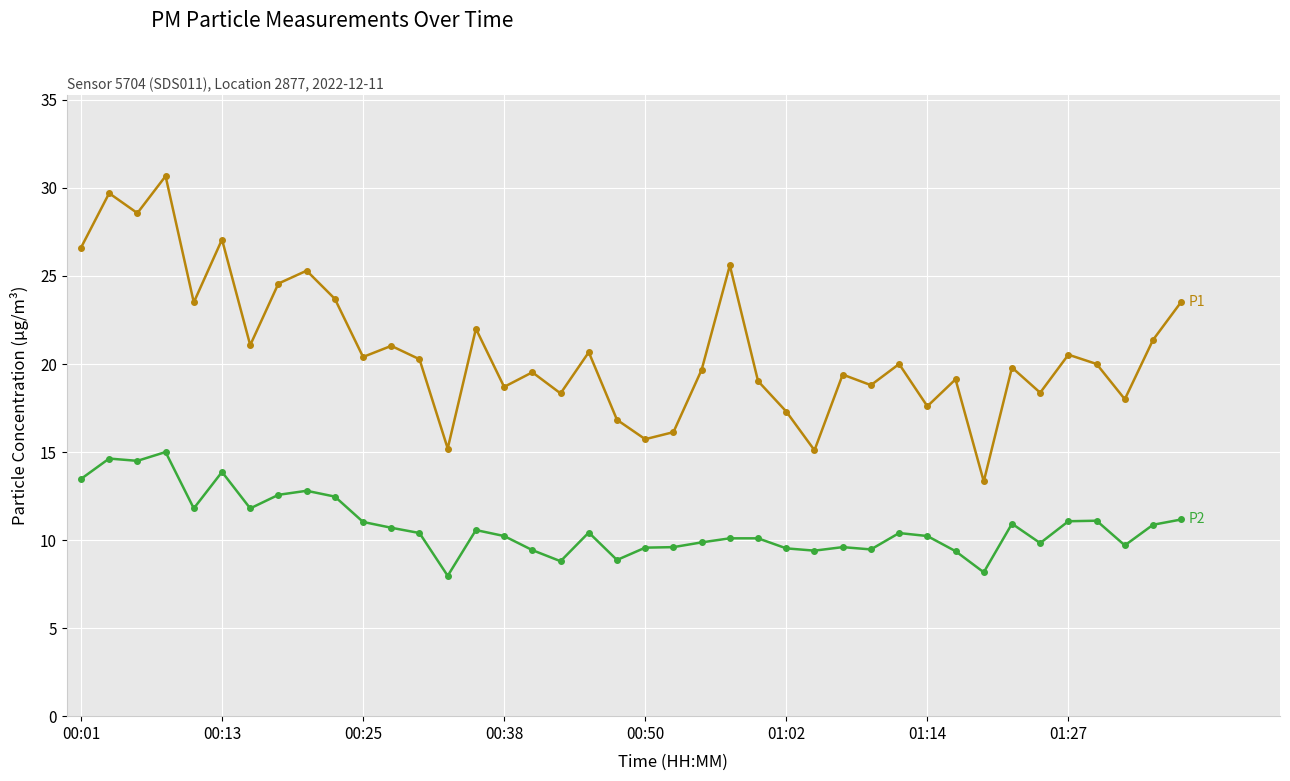

What is the maximum value shown in the chart?

30.7